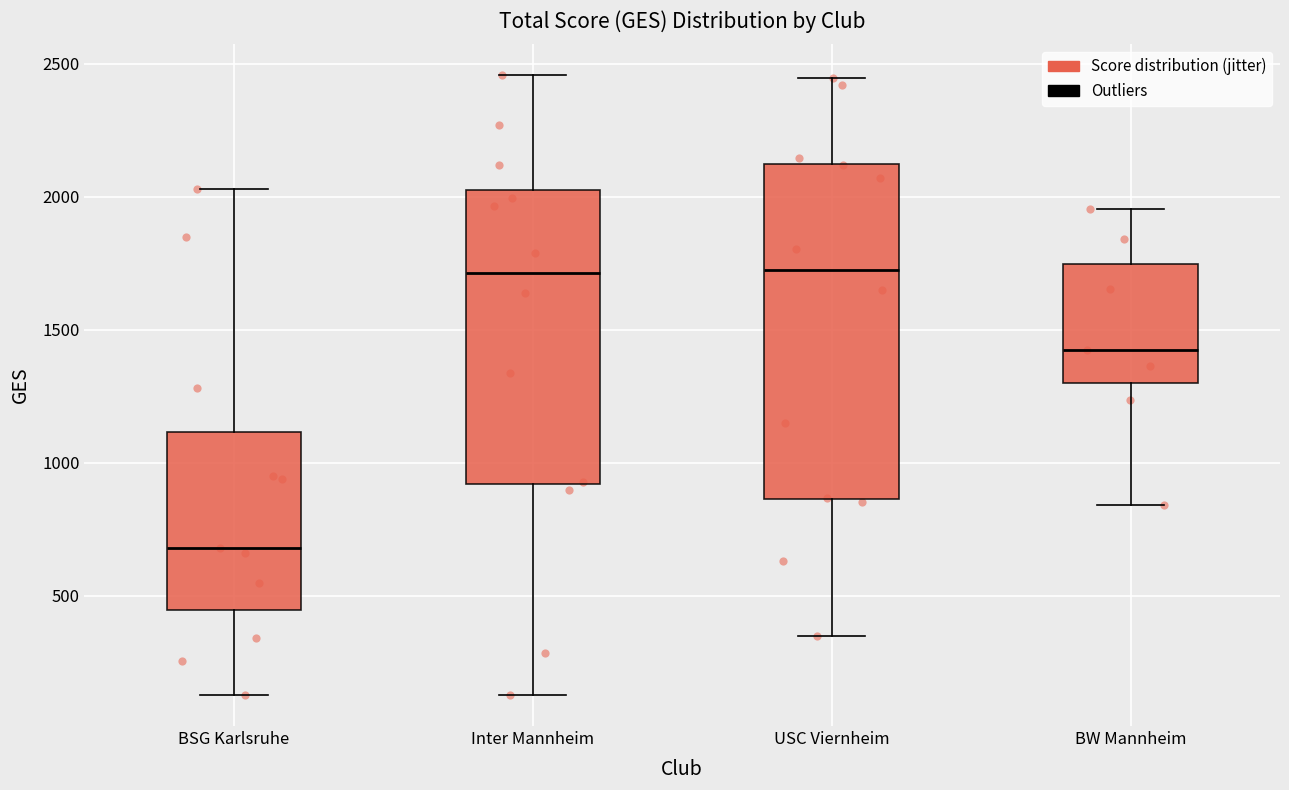

Reading left to right, read every box against the y-axis: the position of its median line, the range the box covers, and the ends of its whiskers. The values are not printed on the chart, so give them approximately, as read against the axis.

BSG Karlsruhe: median 700, box 450 to 1100, whiskers 150 to 2050
Inter Mannheim: median 1700, box 900 to 2050, whiskers 150 to 2450
USC Viernheim: median 1750, box 850 to 2150, whiskers 350 to 2450
BW Mannheim: median 1450, box 1300 to 1750, whiskers 850 to 1950